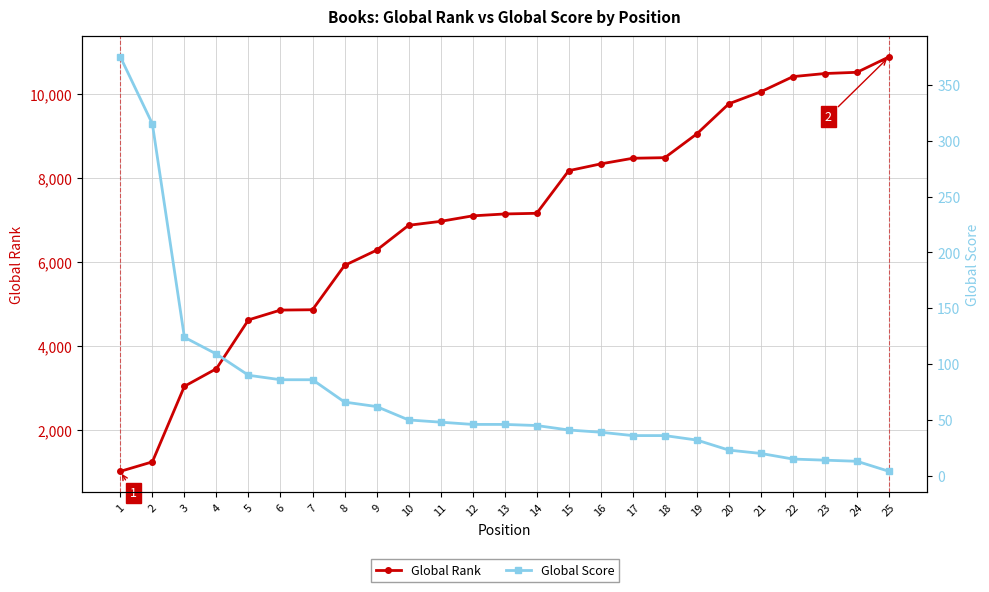

What is the value of the Global Score point at the 16th from the left?

39